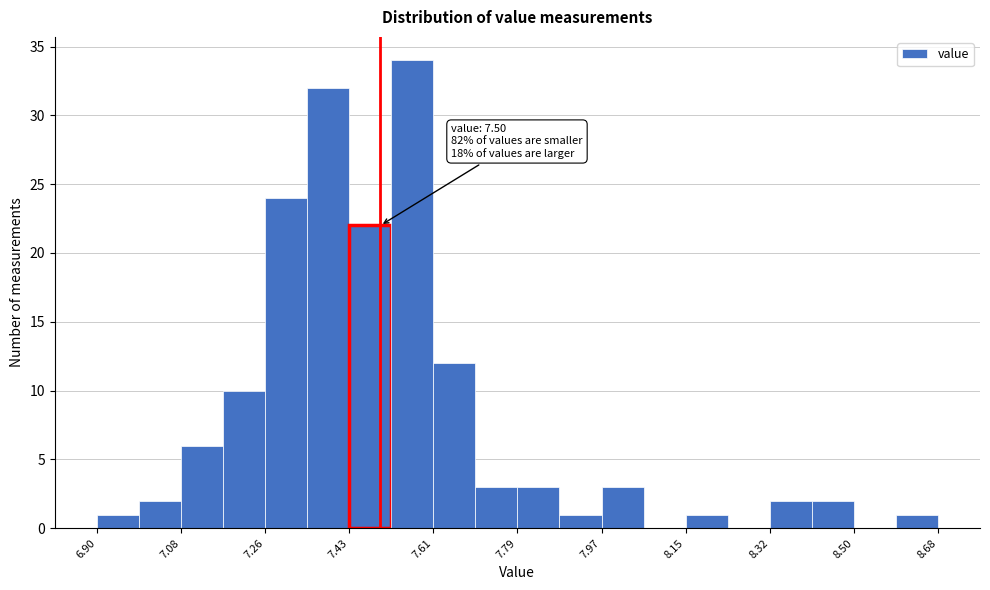

Which range on the x-axis has the tallest bar?

7.52 to 7.62